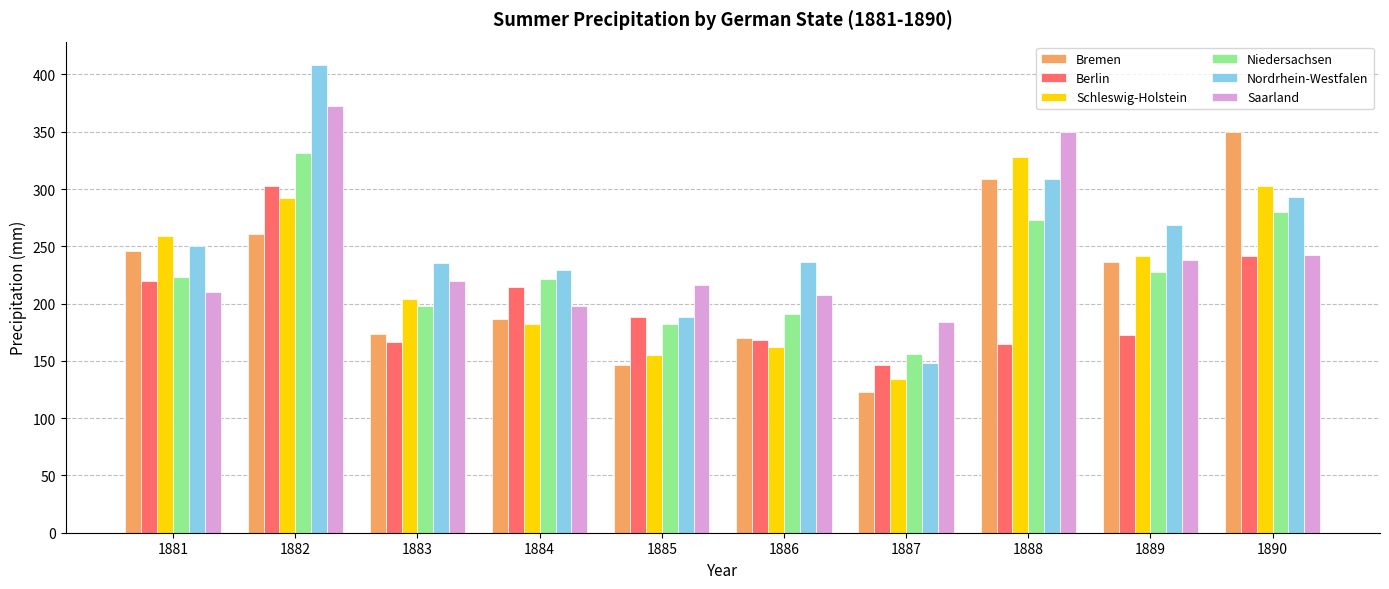

What is the value of the Nordrhein-Westfalen bar at the 3rd from the left?

235.5